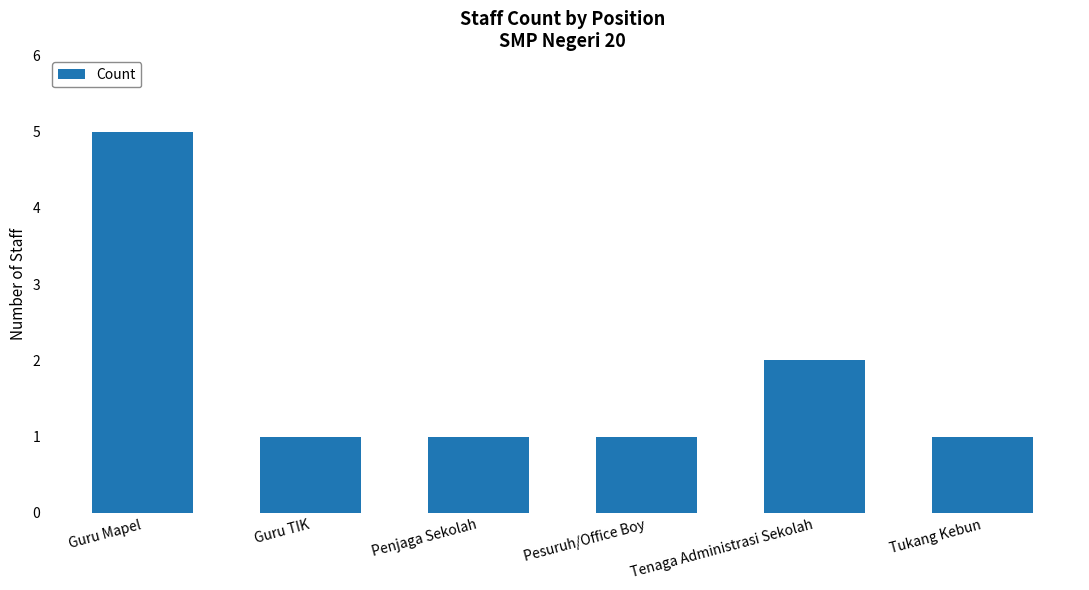

Which has a higher value, Tenaga Administrasi Sekolah or Guru Mapel?

Guru Mapel